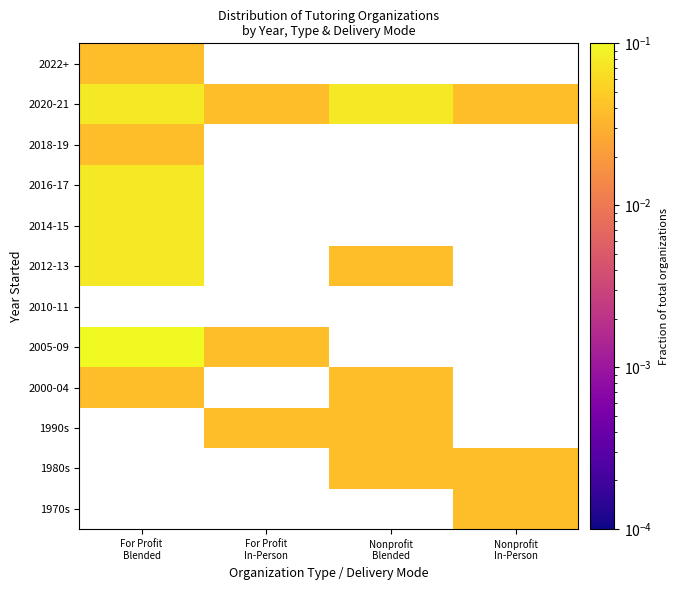

Is it true that 2000-04 equals 0.1 at Nonprofit Blended?

False